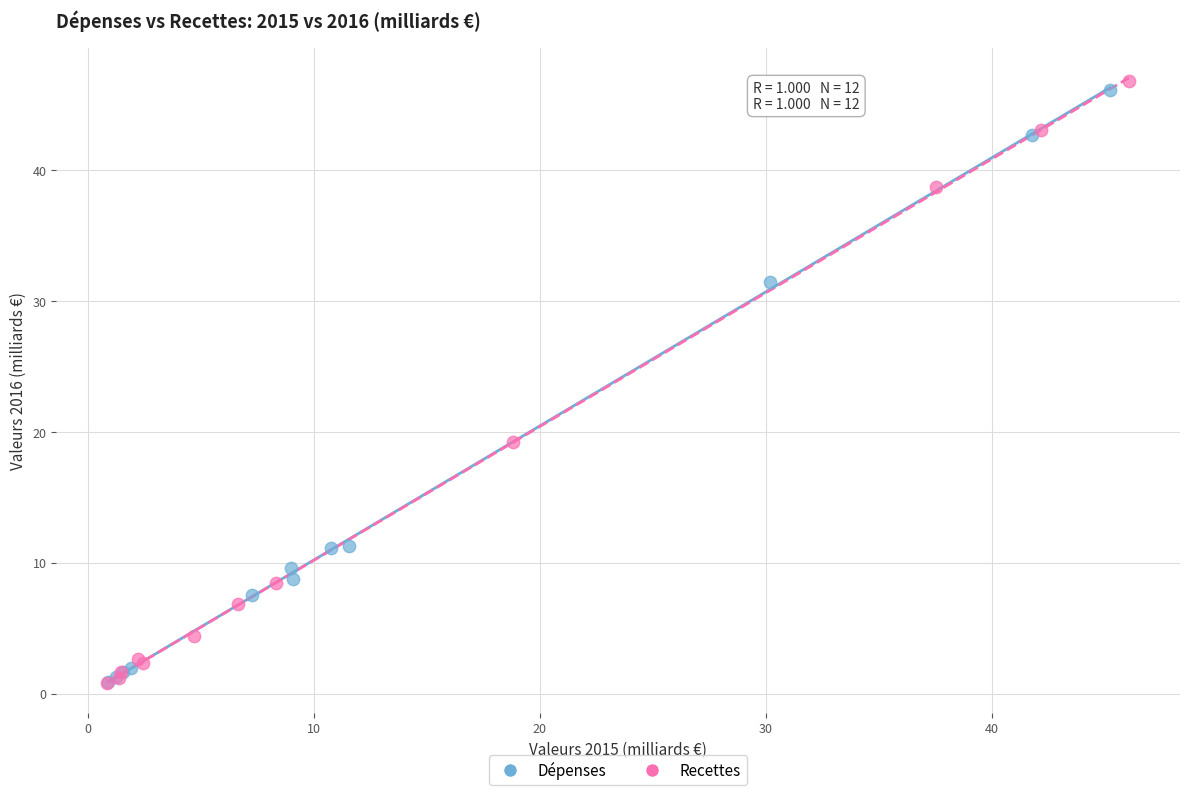

Which series has the widest spread of Y values?

Recettes